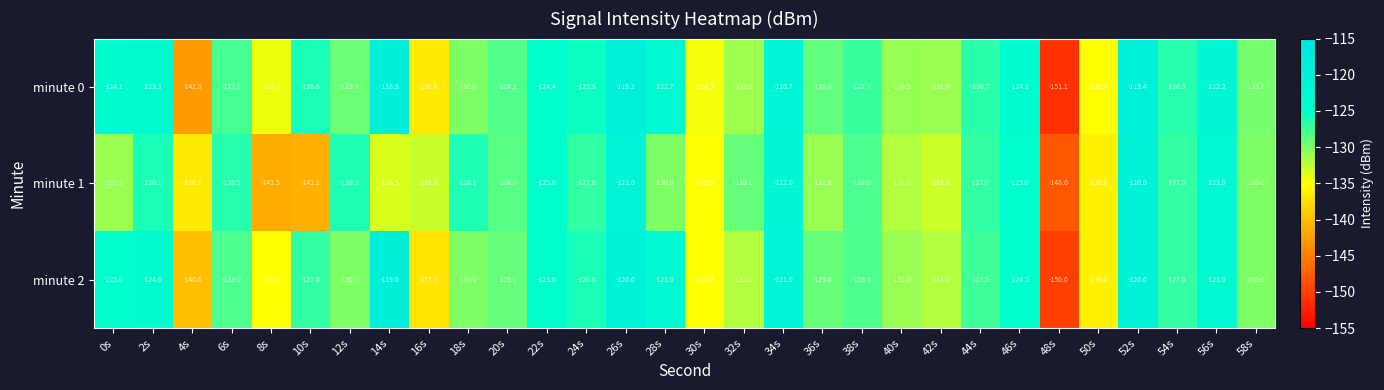

What is the greatest value displayed?

-118.8